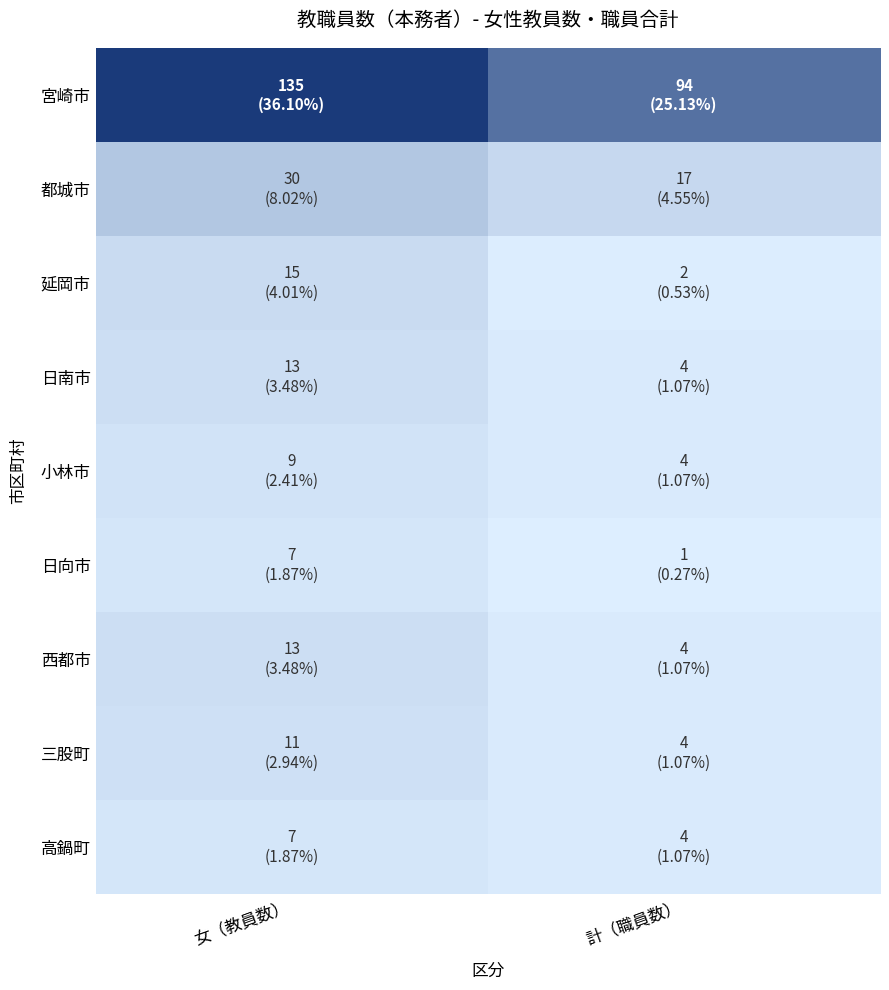

Reading left to right, what are all the values shown in this chart?

宮崎市: 女（教員数）=135	計（職員数）=94
都城市: 女（教員数）=30	計（職員数）=17
延岡市: 女（教員数）=15	計（職員数）=2
日南市: 女（教員数）=13	計（職員数）=4
小林市: 女（教員数）=9	計（職員数）=4
日向市: 女（教員数）=7	計（職員数）=1
西都市: 女（教員数）=13	計（職員数）=4
三股町: 女（教員数）=11	計（職員数）=4
高鍋町: 女（教員数）=7	計（職員数）=4